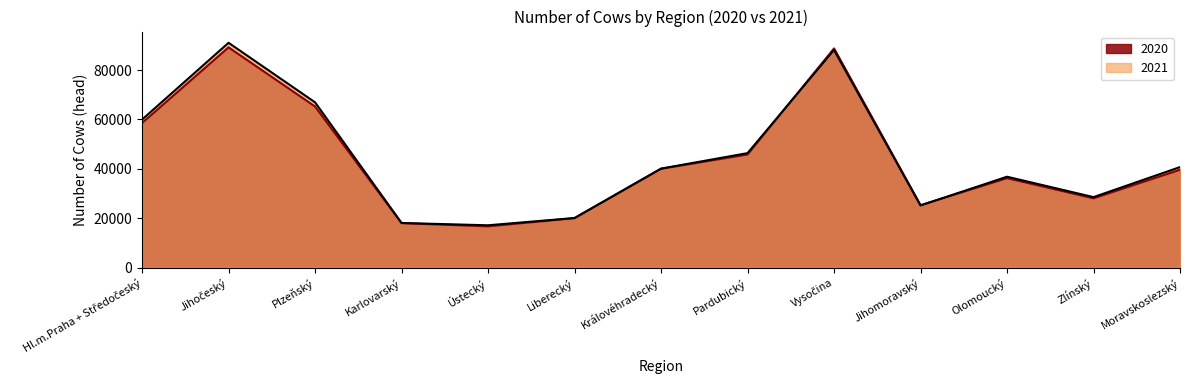

At which category is the sum across all series the highest?

Jihočeský